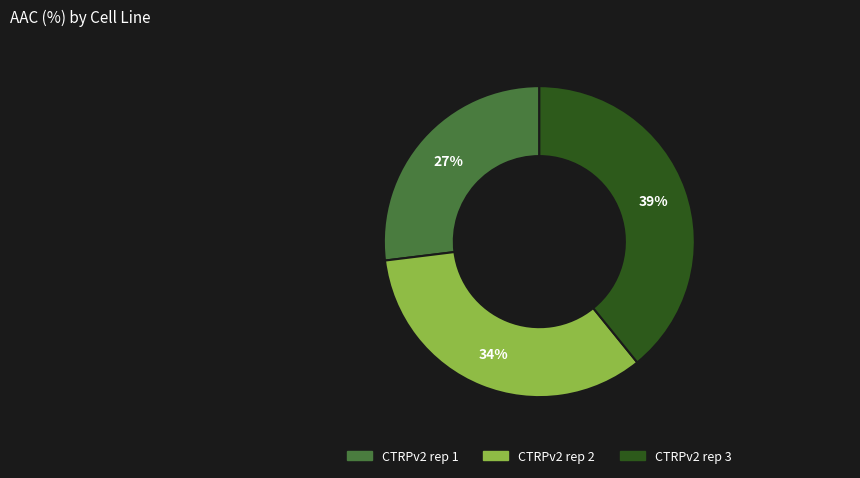

To the nearest percent, what is the difference between the largest and smallest slice percentages?

12%